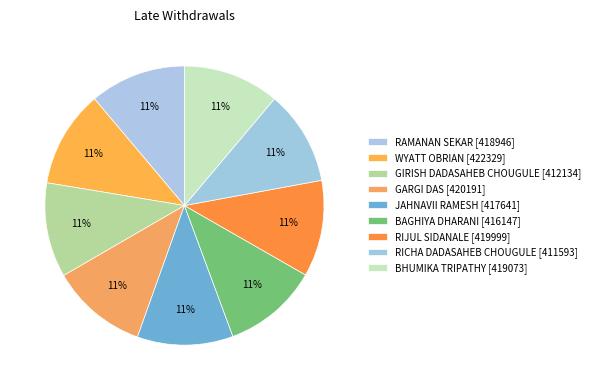

Rank the categories by value from highest to lowest.

WYATT OBRIAN, GARGI DAS, RIJUL SIDANALE, BHUMIKA TRIPATHY, RAMANAN SEKAR, JAHNAVII RAMESH, BAGHIYA DHARANI, GIRISH DADASAHEB CHOUGULE, RICHA DADASAHEB CHOUGULE